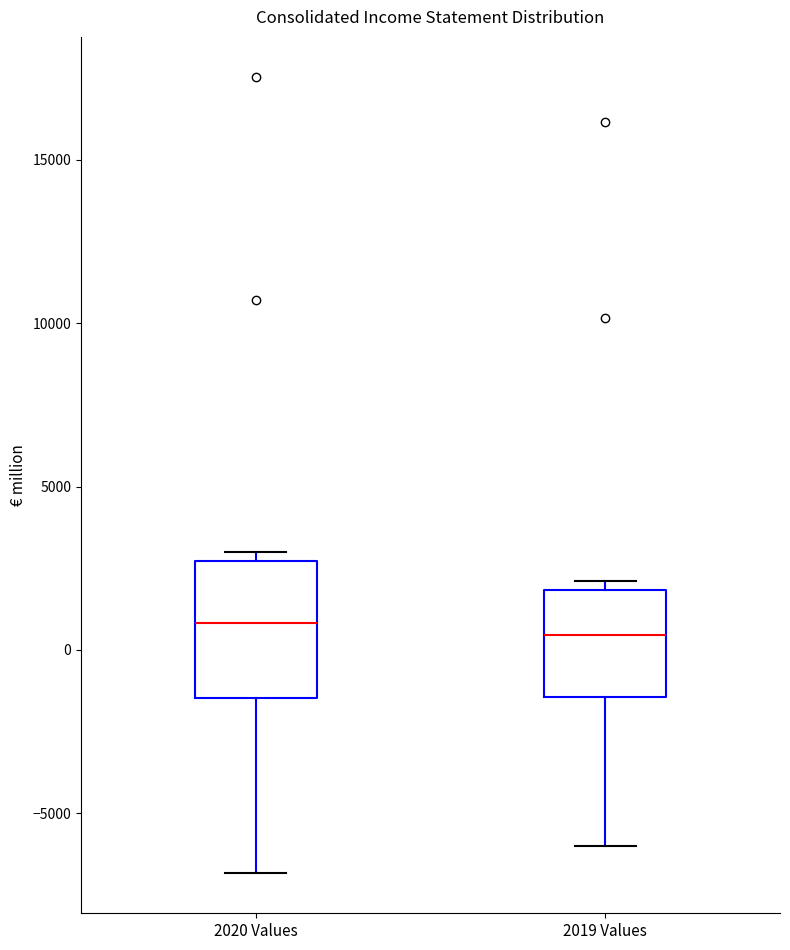

Reading left to right, transcribe this box plot: for each box, give where its median line is, the range the box spans, and where its two whiskers end, as read against the y-axis. The values are not printed on the chart, so give them approximately, as read against the axis.

2020 Values: median 1000, box -1500 to 2500, whiskers -7000 to 3000
2019 Values: median 500, box -1500 to 2000, whiskers -6000 to 2000 (just above the box's upper edge)